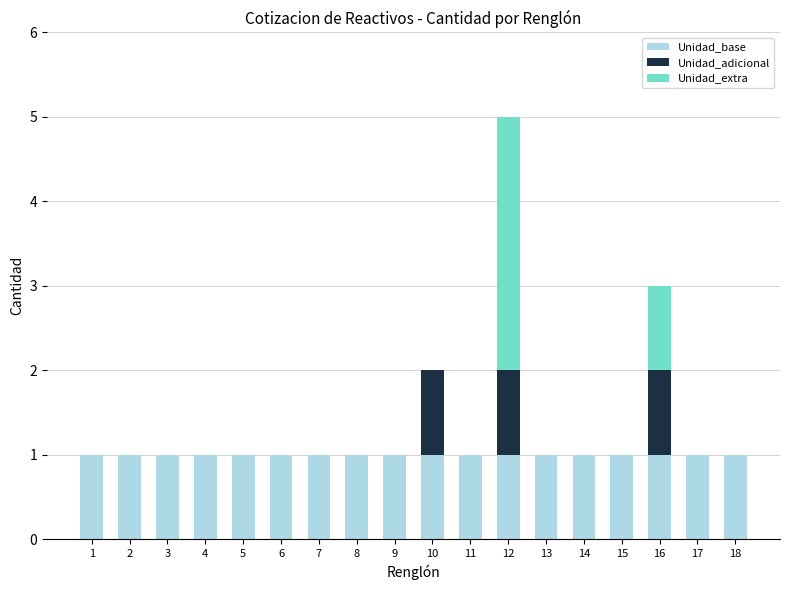

How many categories are shown in the chart?

18